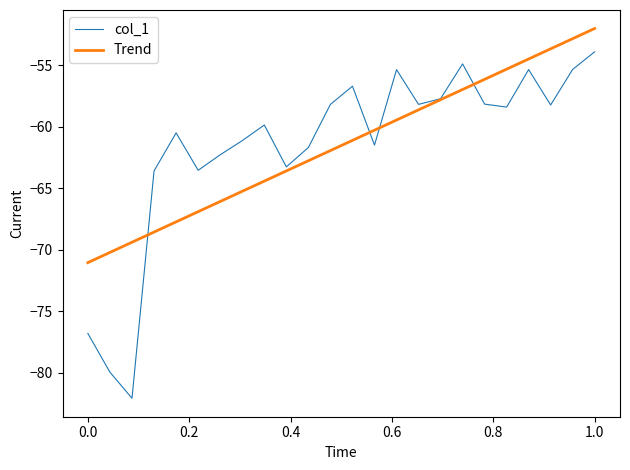

What is the lowest value of the col_1 series?

-82.1